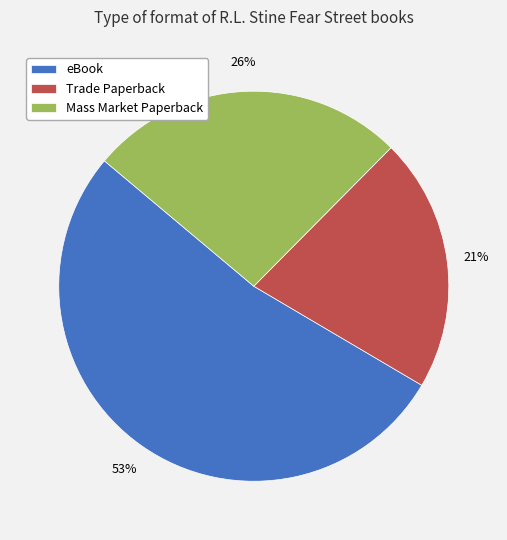

Rank the categories by value from highest to lowest.

eBook, Mass Market Paperback, Trade Paperback